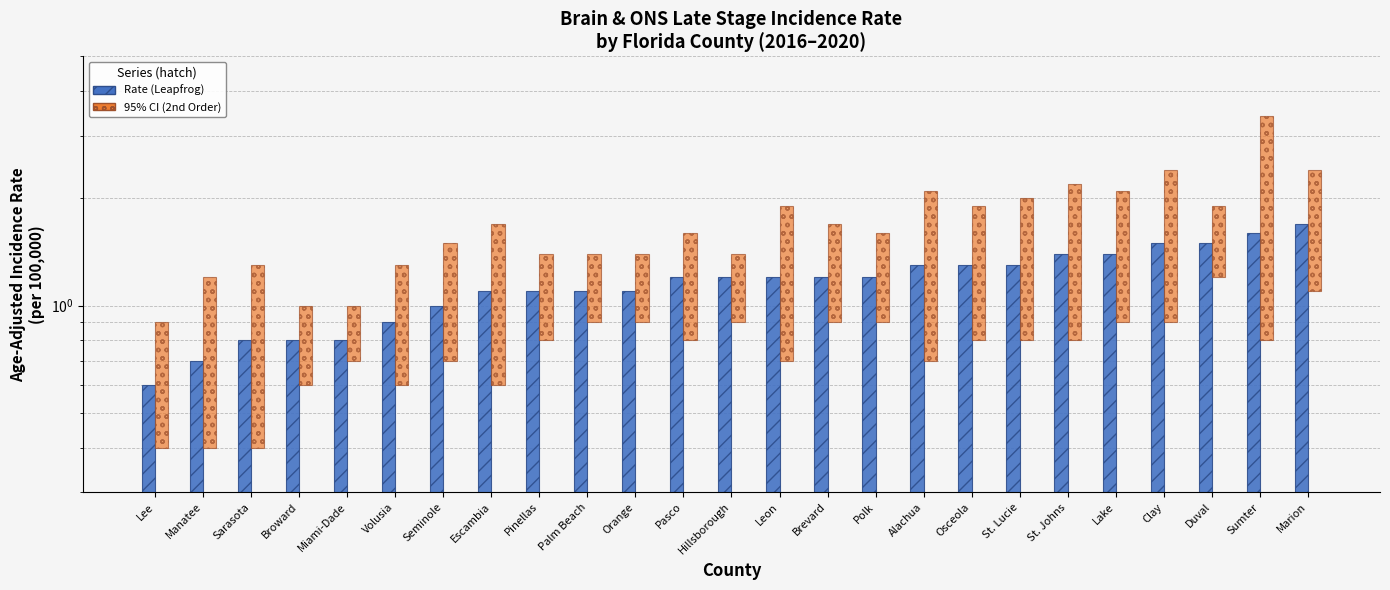

What is the label of the 14th bar from the right?

Pasco